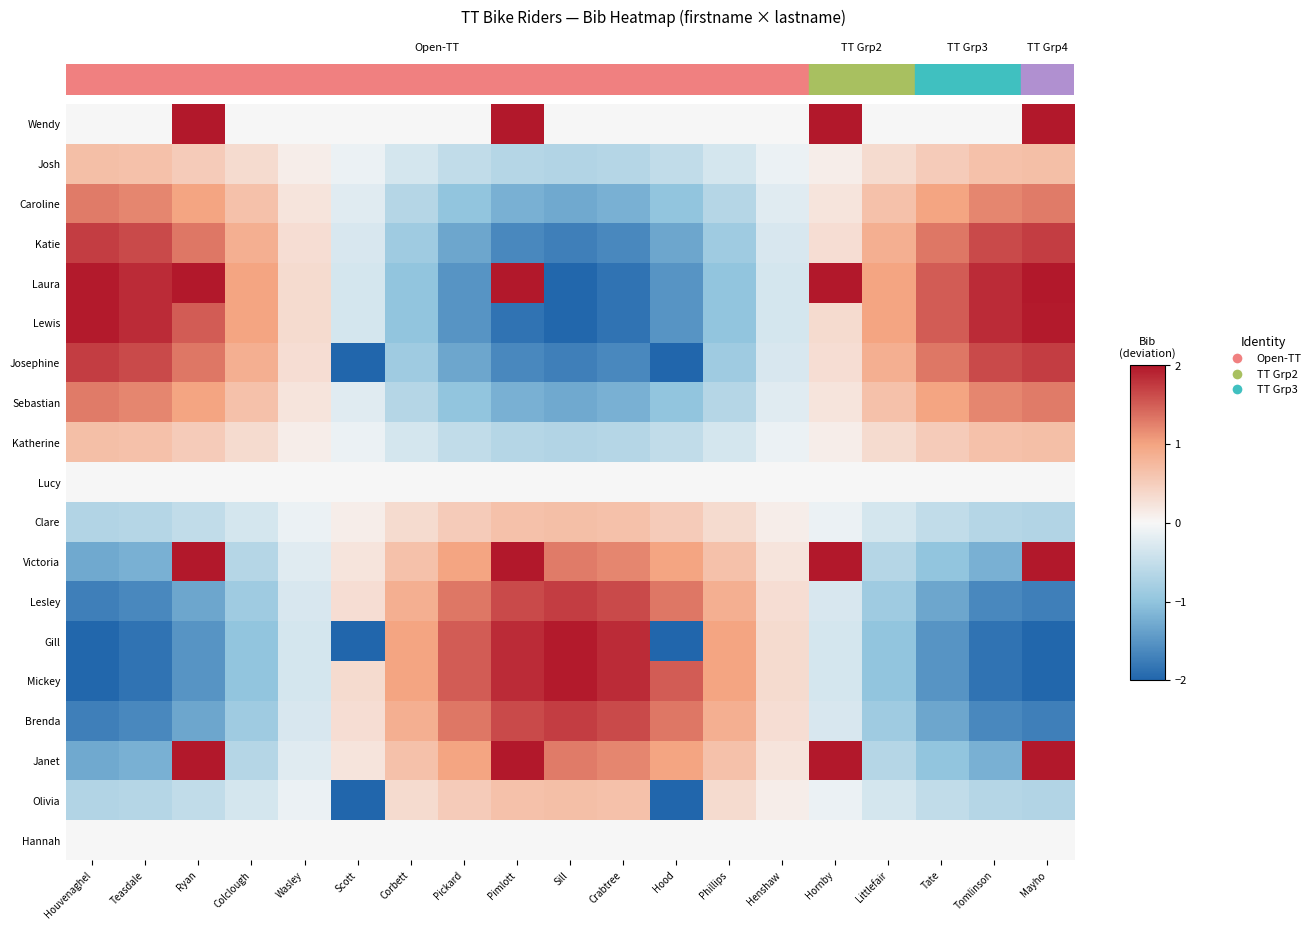

At which category is the sum across all series the highest?

Mayho